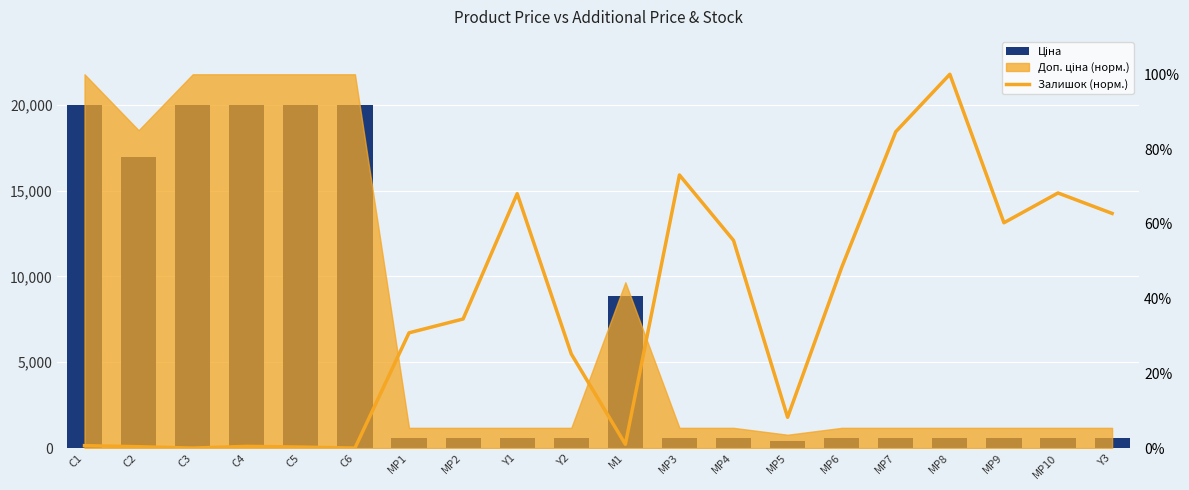

What is the highest value of the Ціна series?

19964.2